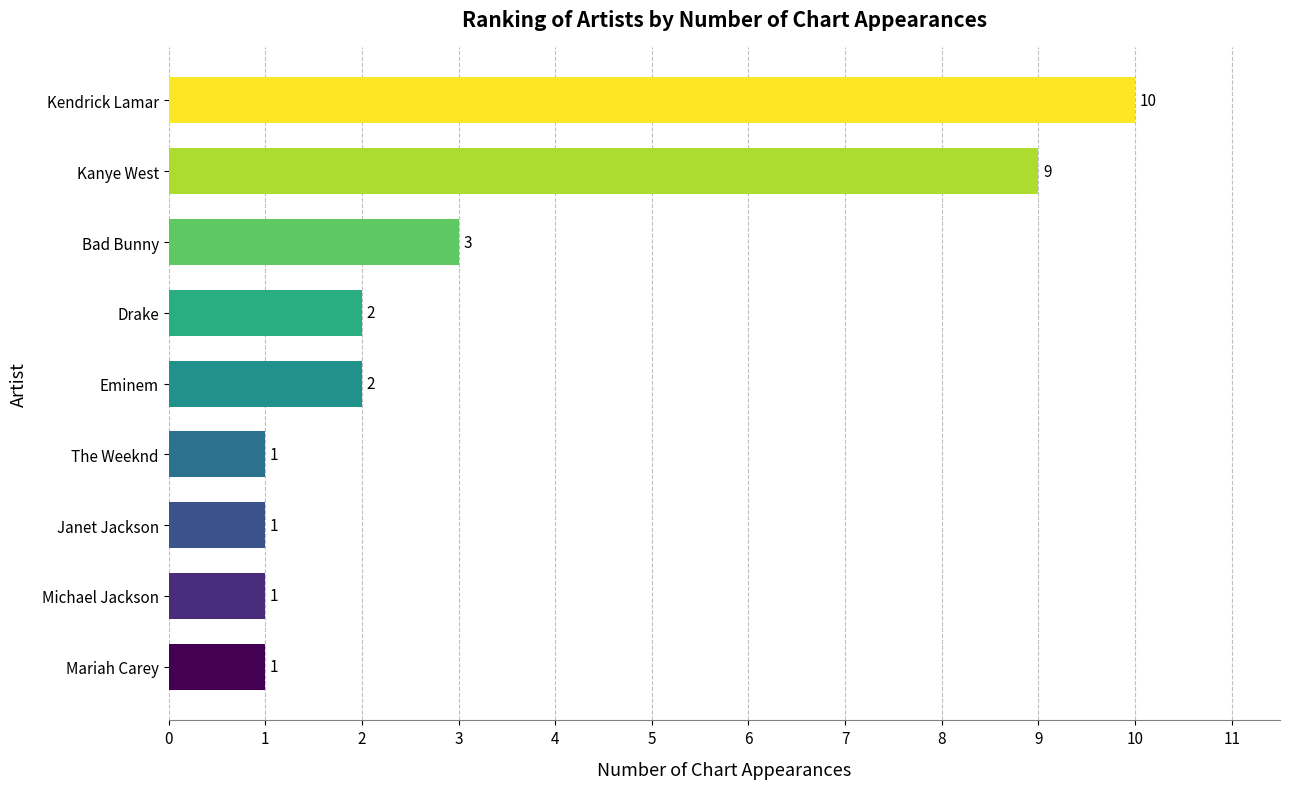

The value at Janet Jackson is 0. True or false?

False